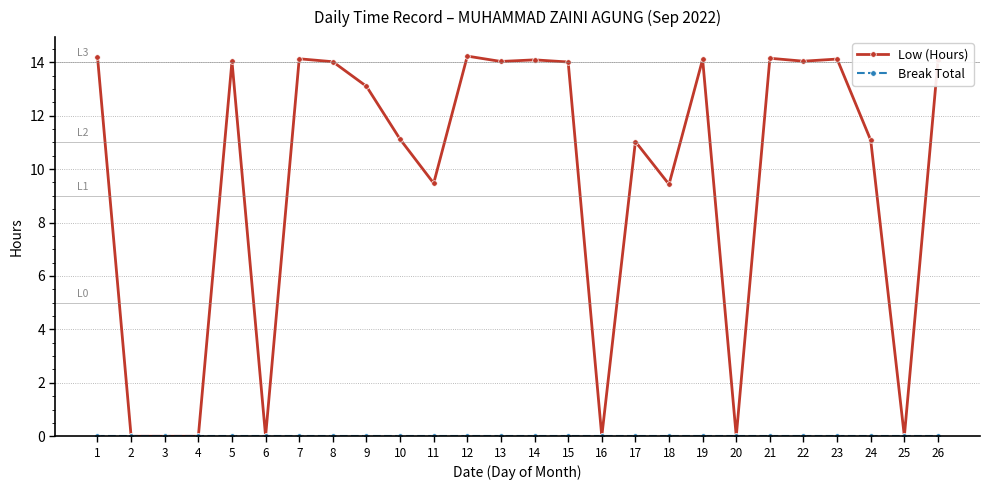

What is the total value across all series at 12?

14.2